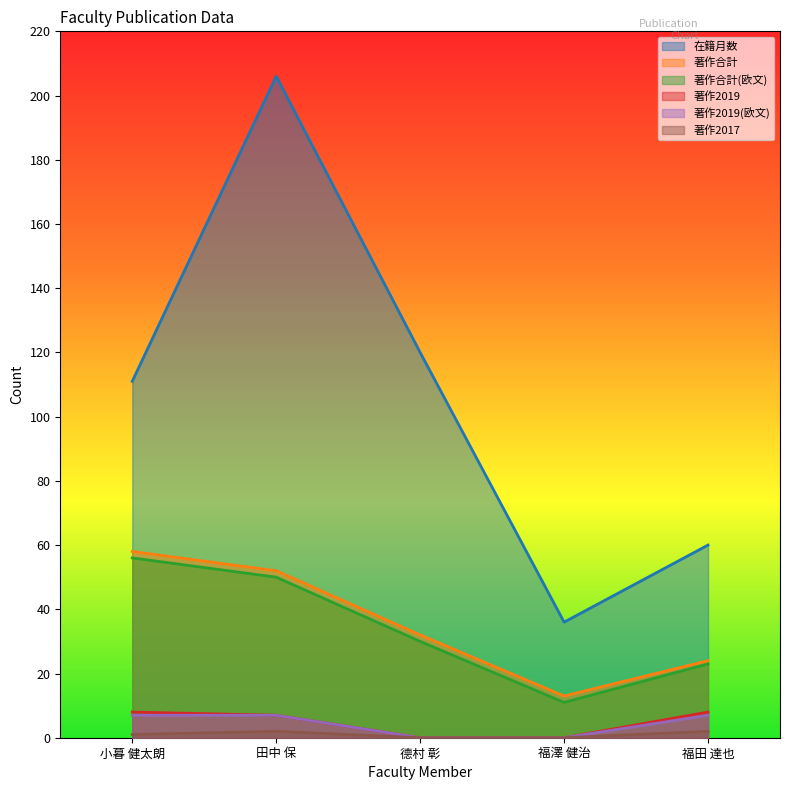

What is the value of the 著作2019 point at the 1st from the left?

8